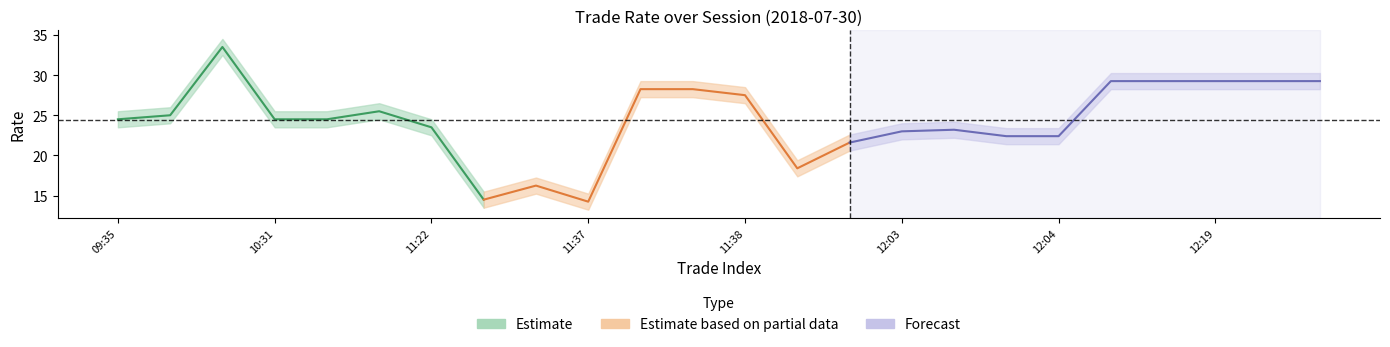

How many lines are shown in the chart?

3